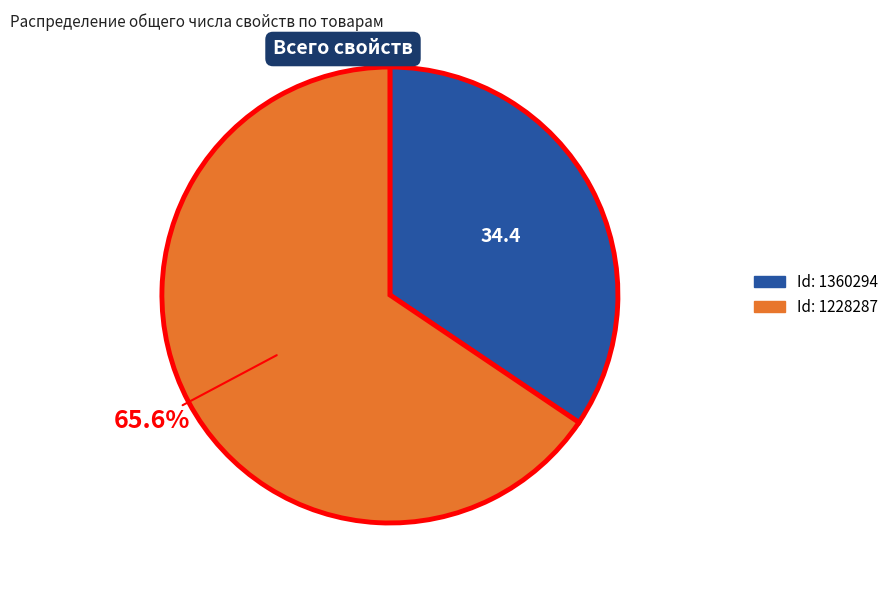

Does any single category account for the majority?

Yes